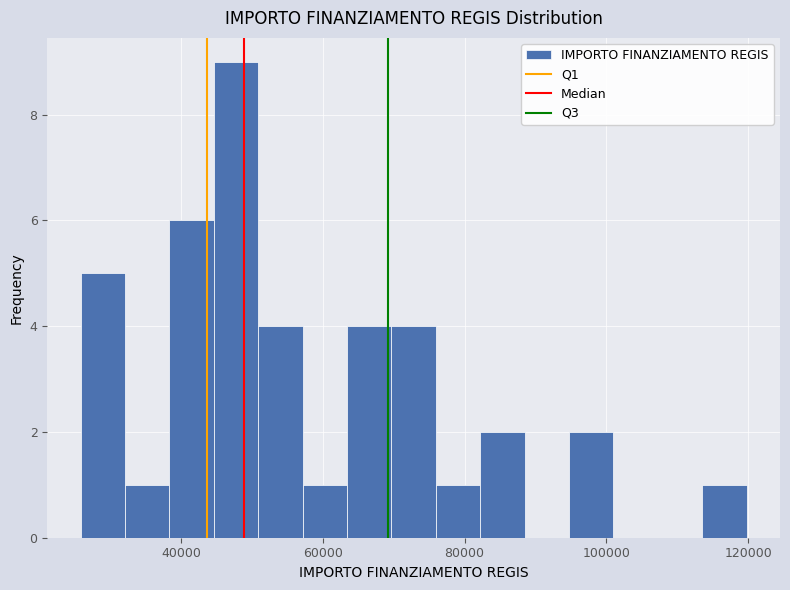

Around what value on the x-axis is the tallest bar? Give the approximate position of its centre, as read against the axis.

48000